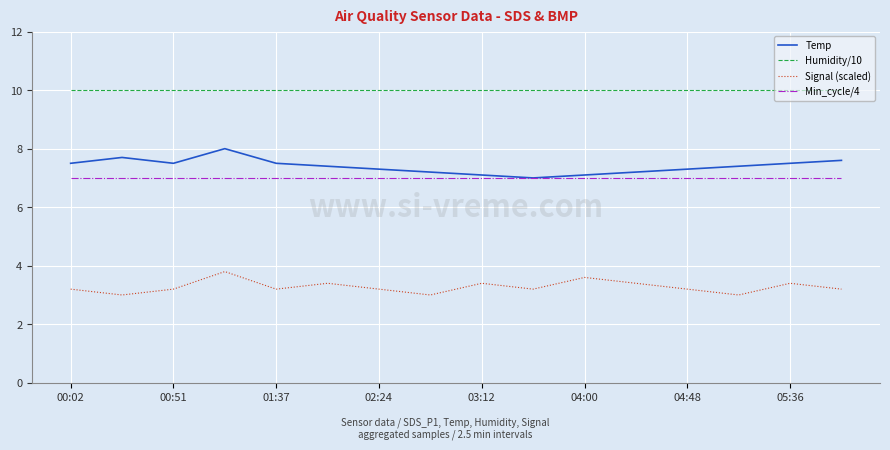

Rank the series by their maximum value, from lowest to highest.

Signal (scaled), Min_cycle/4, Temp, Humidity/10